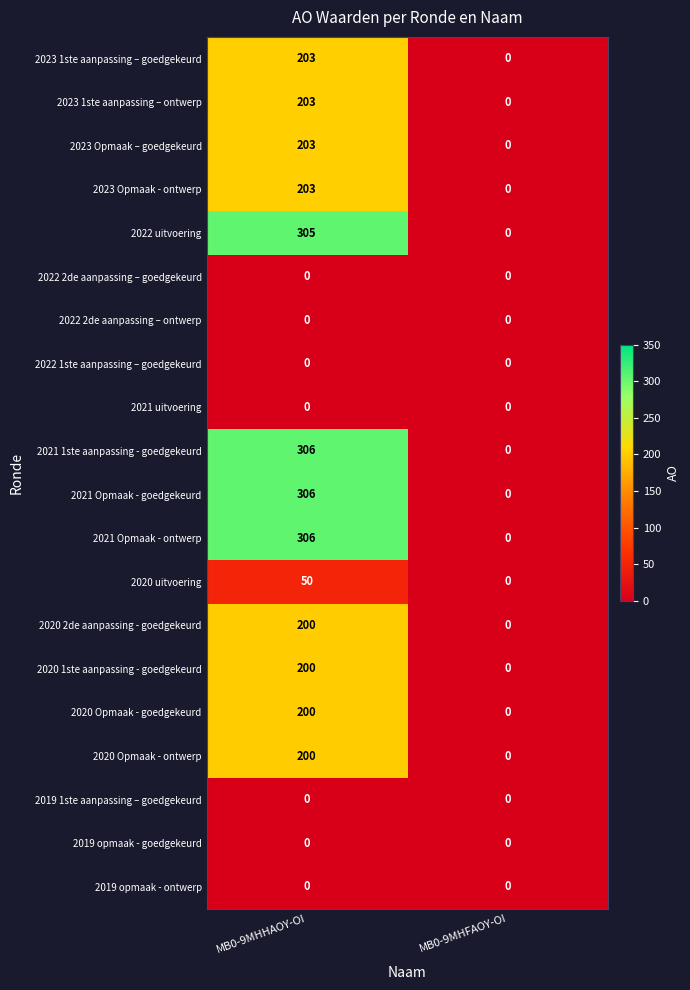

What is the sum of all 2020 1ste aanpassing - goedgekeurd values?

200